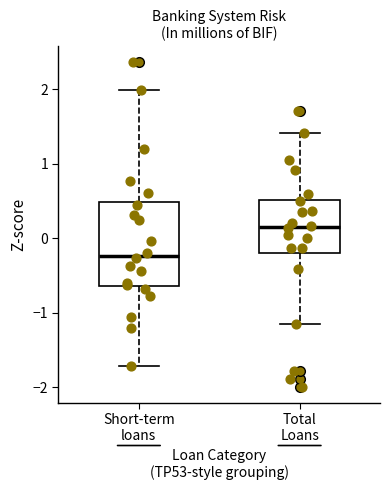

Which box is the tallest, from its lower edge to its upper edge?

Short-term loans